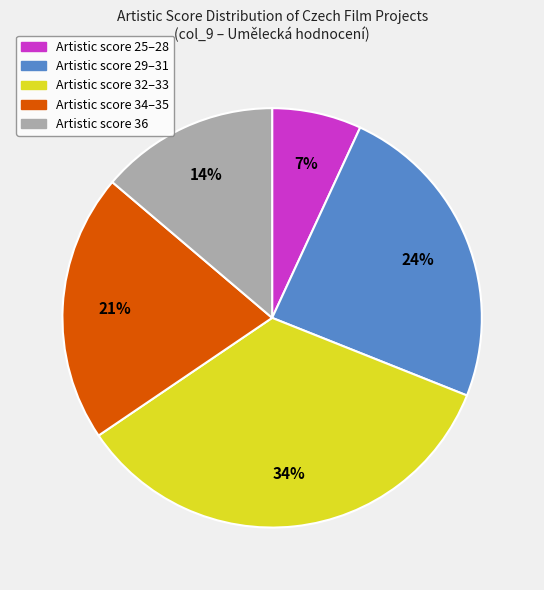

Is there a majority slice in this chart?

No